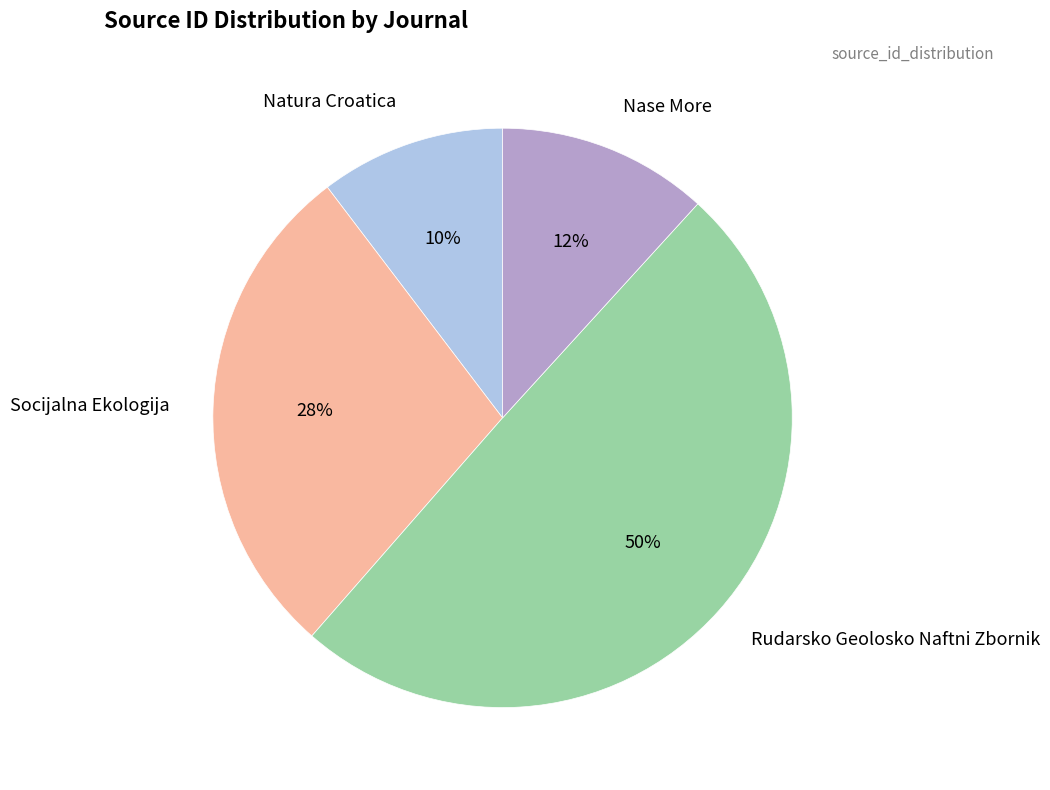

Is there any slice that represents more than half of the pie?

No